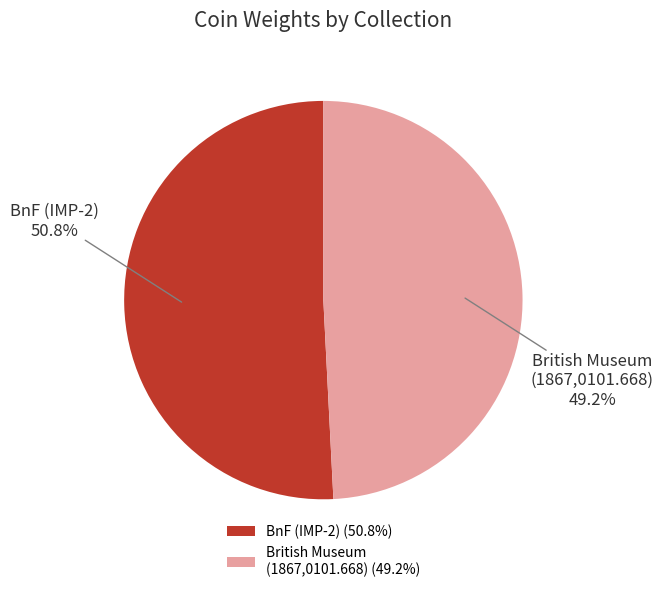

What is the smallest slice in the pie chart?

British Museum (1867,0101.668)